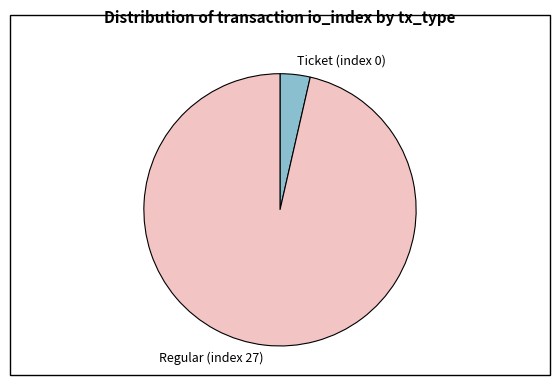

How many segments does this pie chart have?

2